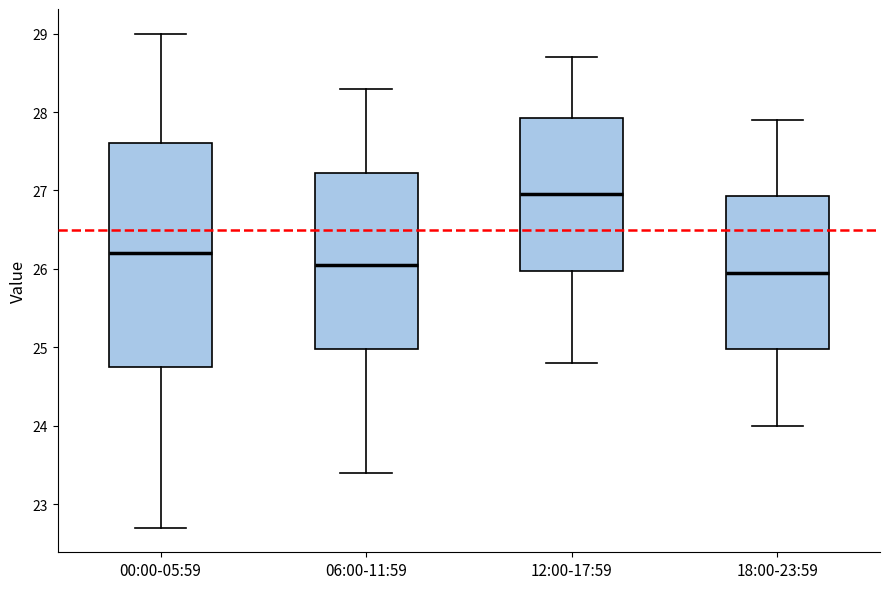

Reading left to right, read every box against the y-axis: the position of its median line, the range the box covers, and the ends of its whiskers. The values are not printed on the chart, so give them approximately, as read against the axis.

00:00-05:59: median 26.2, box 24.8 to 27.6, whiskers 22.7 to 29.0
06:00-11:59: median 26.1, box 25.0 to 27.2, whiskers 23.4 to 28.3
12:00-17:59: median 27.0, box 26.0 to 27.9, whiskers 24.8 to 28.7
18:00-23:59: median 26.0, box 25.0 to 26.9, whiskers 24.0 to 27.9